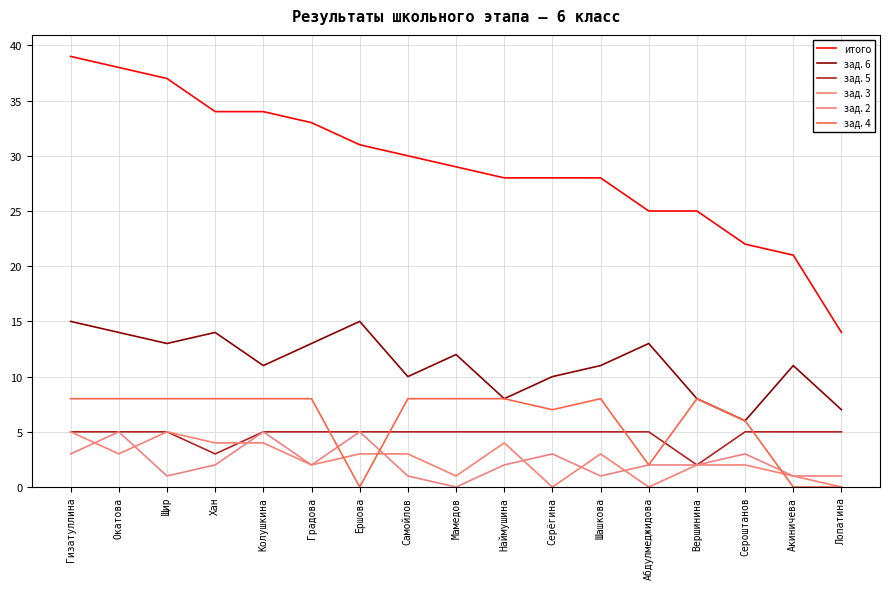

Which label corresponds to the largest value in the chart?

Гизатуллина